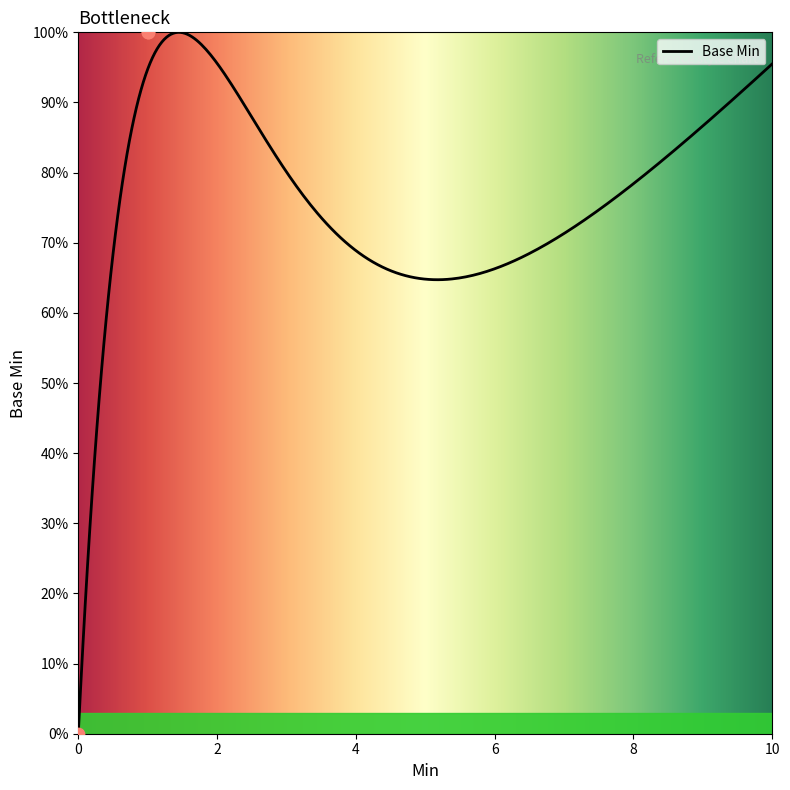

Which has a higher value, 0 or 1?

1